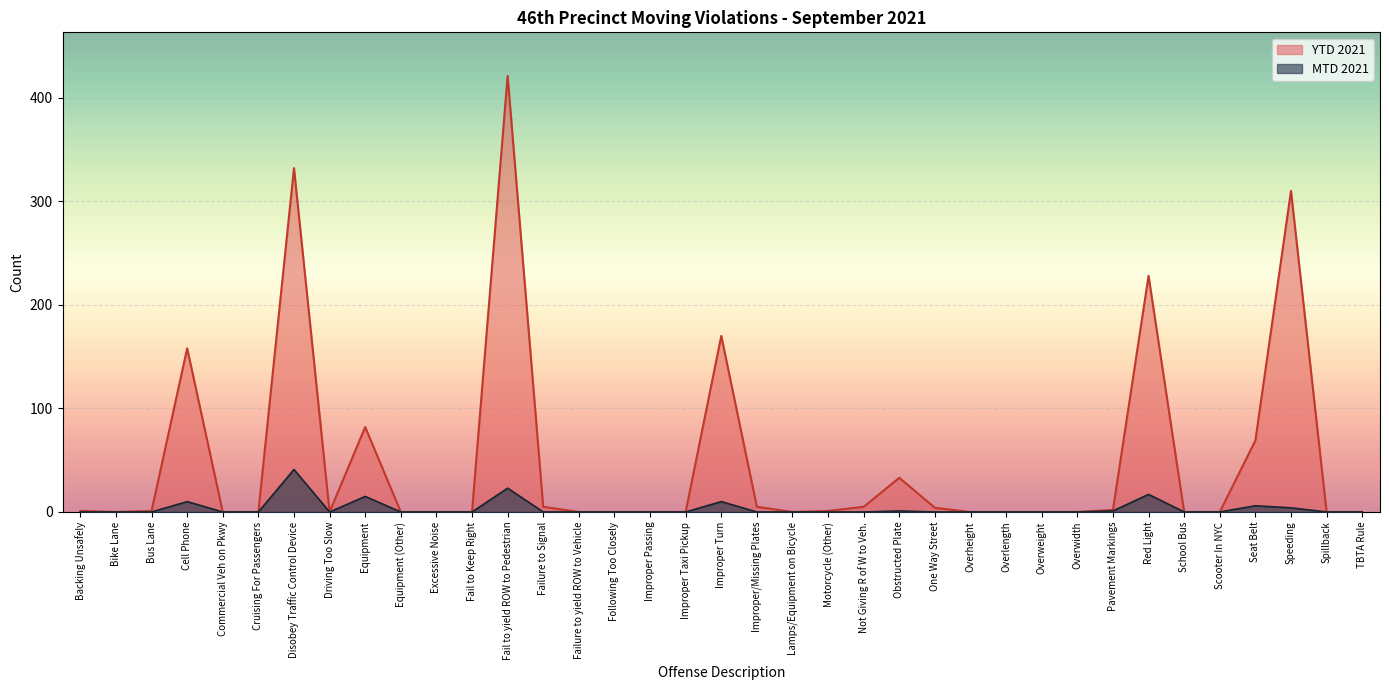

What is the difference between the YTD 2021 values at Overheight and Seat Belt?

69